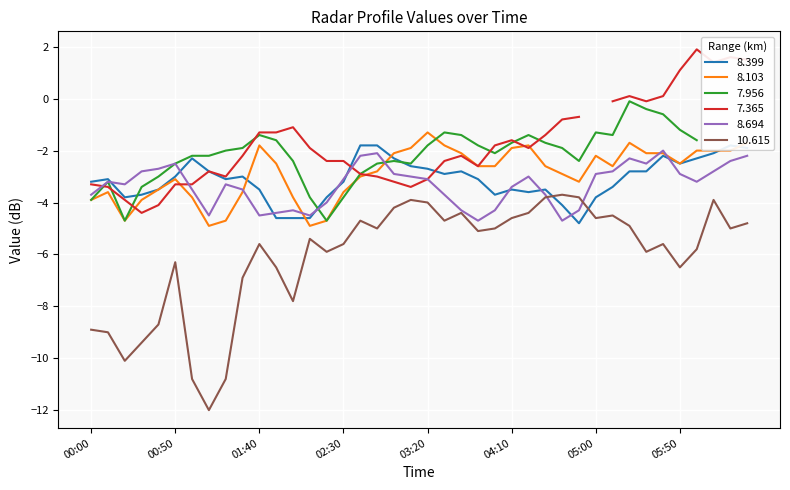

How many times do 8.399 and 8.694 cross each other?

10